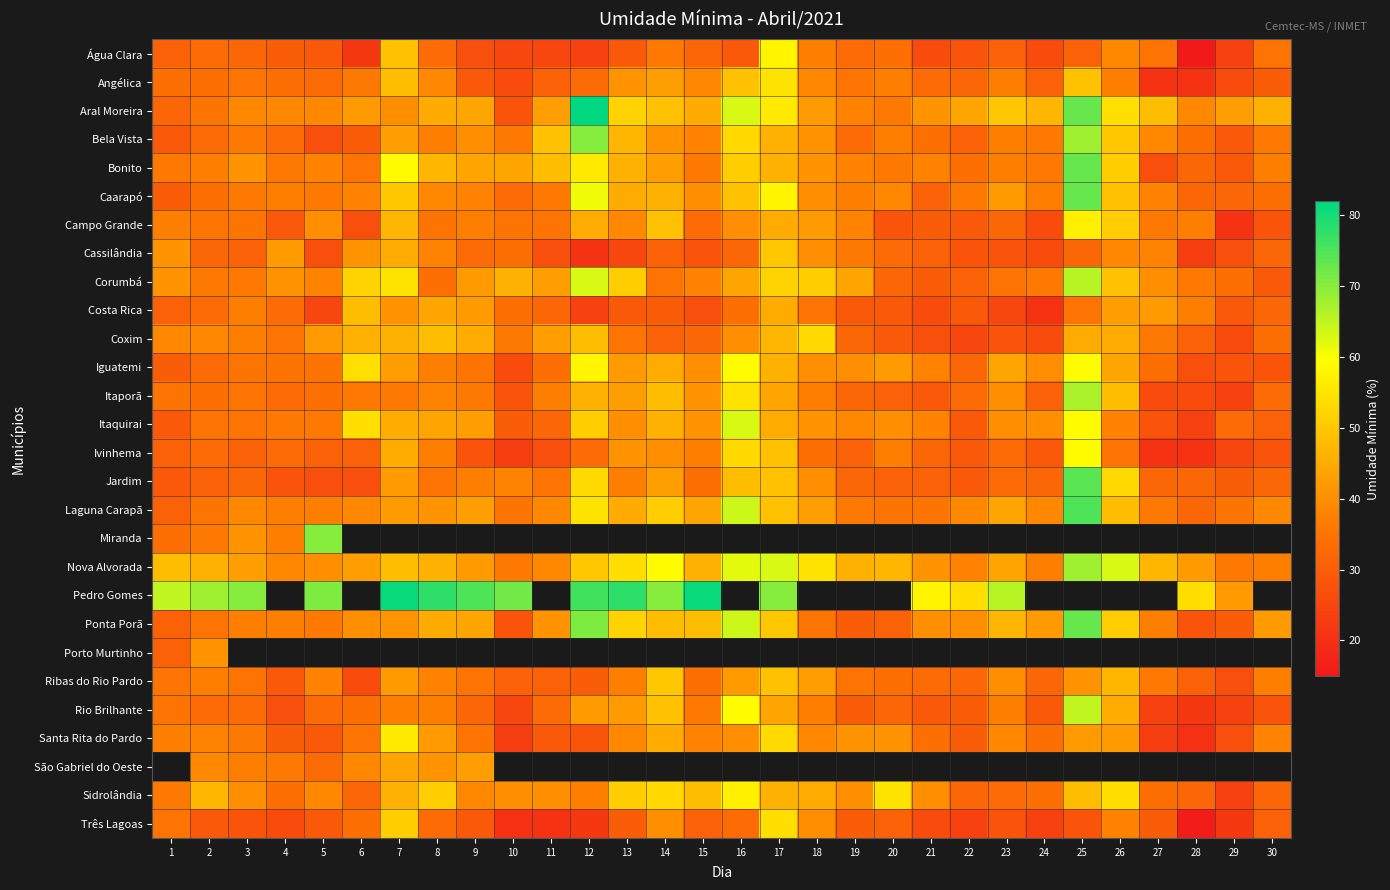

What is the difference between the highest and lowest values at 24?

26.0